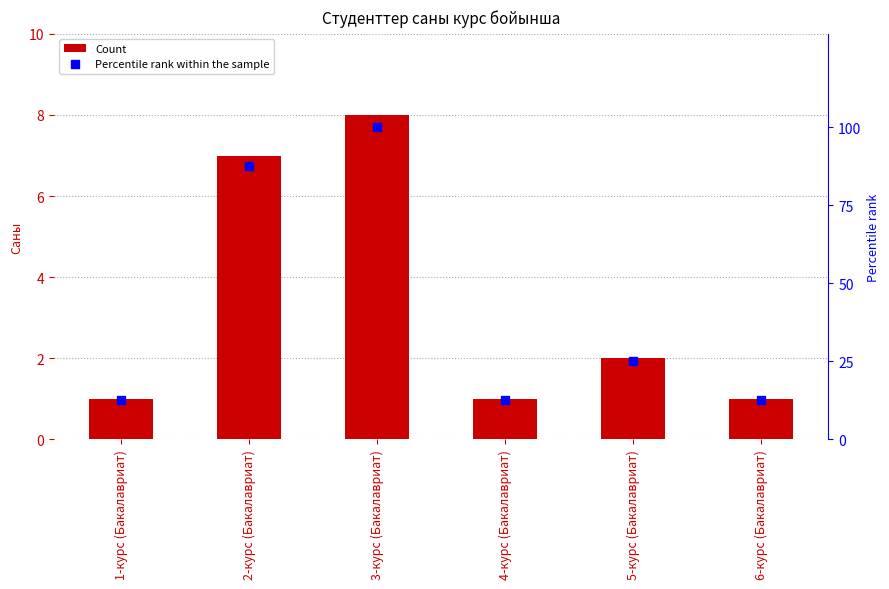

At how many categories does at least one series exceed 7?

6